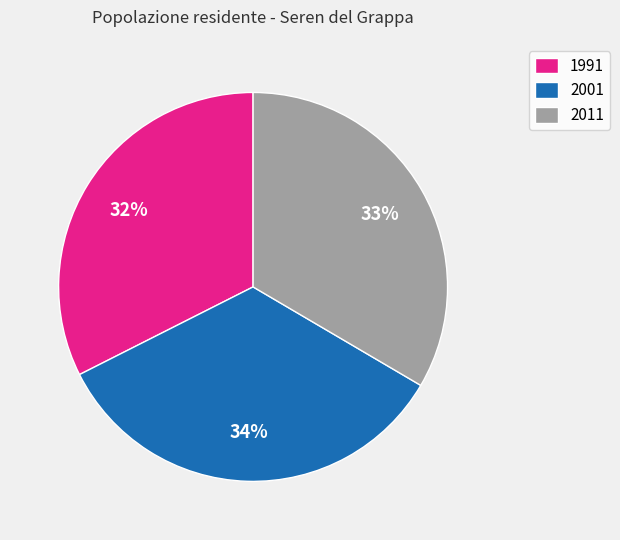

To the nearest percent, what is the average slice percentage?

33%